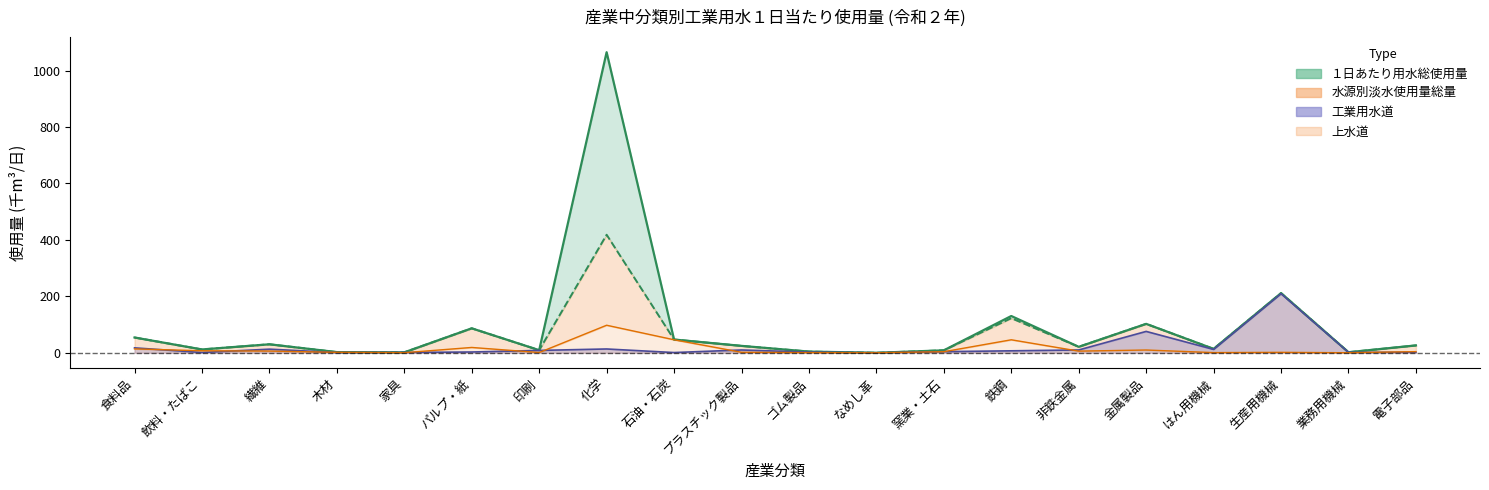

Between プラスチック製品 and 金属製品, which series saw the biggest shift?

１日あたり用水総使用量